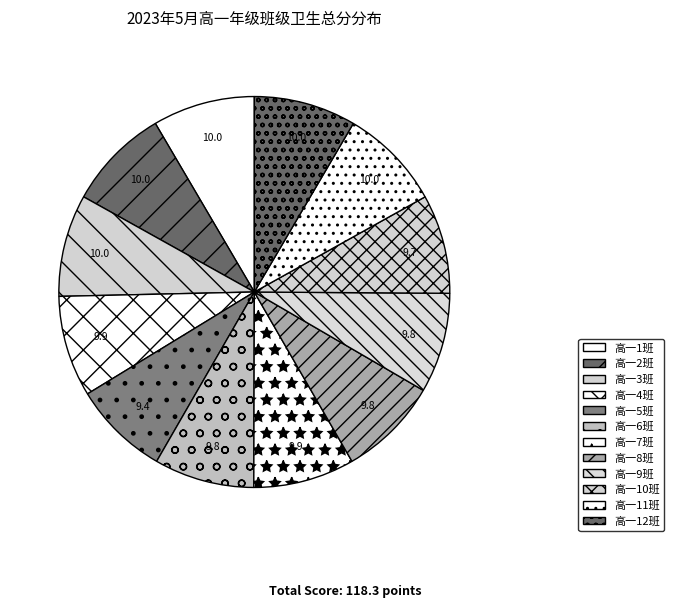

Which category has the smallest portion of the pie?

高一5班